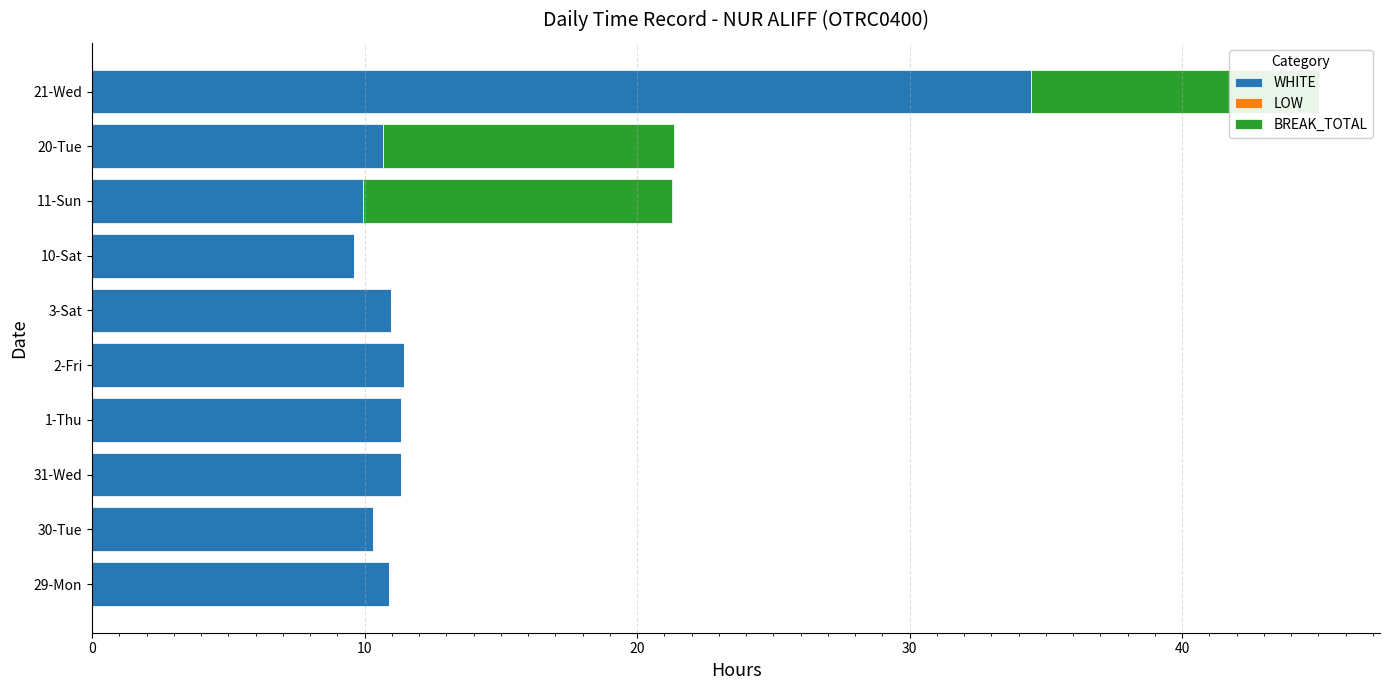

Is it true that WHITE equals 10.9 at 29-Mon?

True